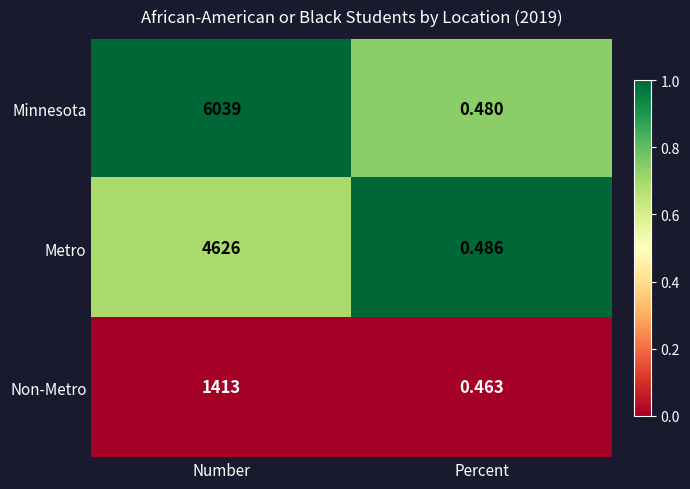

Rank the categories by Metro value from highest to lowest.

Number, Percent